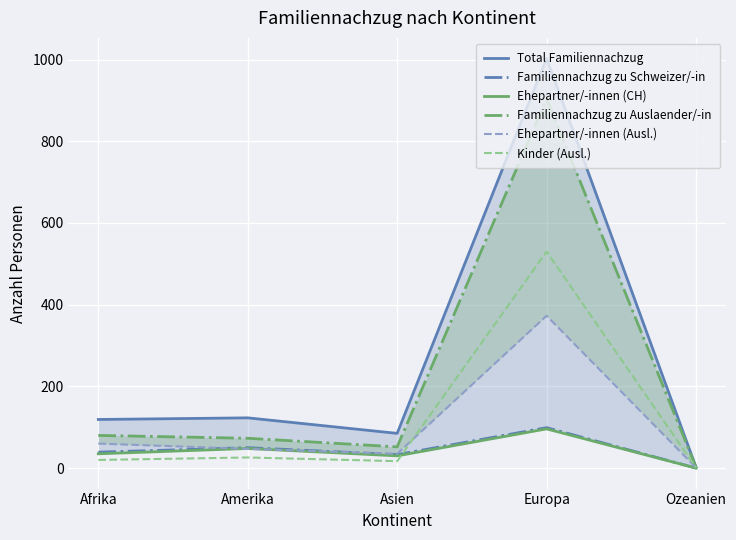

True or false: Ehepartner/-innen (CH) and Familiennachzug zu Schweizer/-in cross at least once.

False